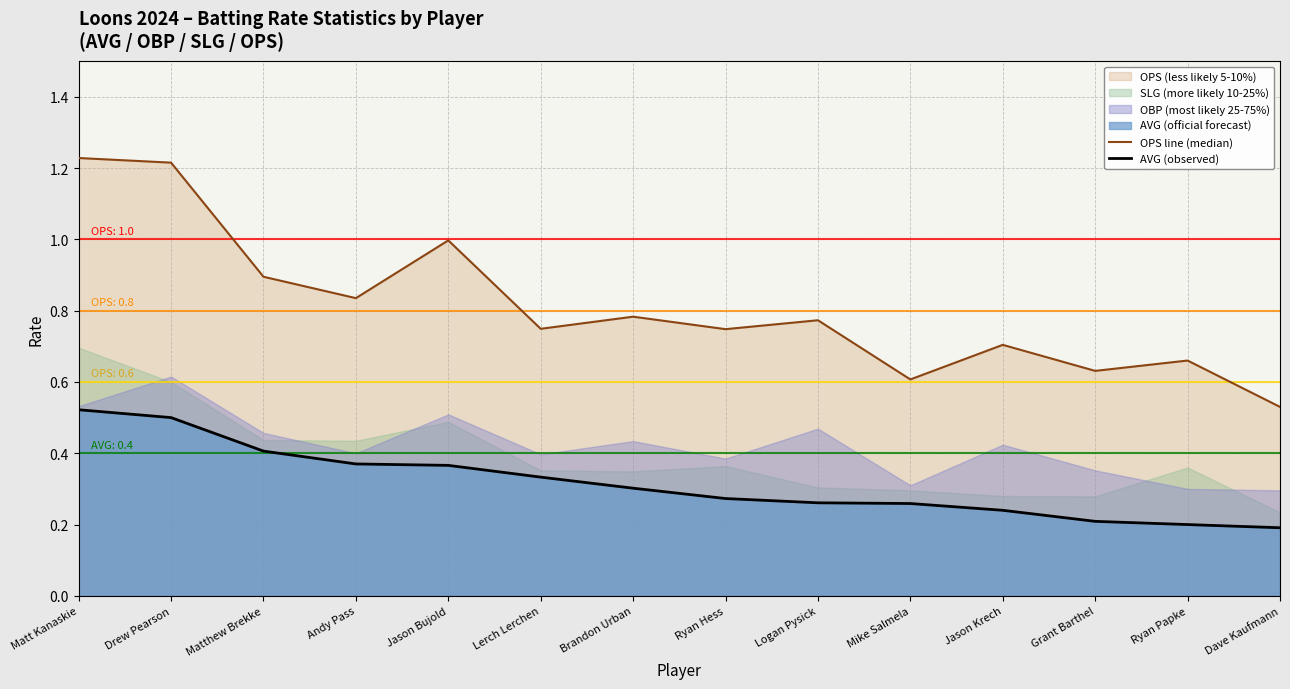

At which category is the sum across all series the highest?

Matt Kanaskie